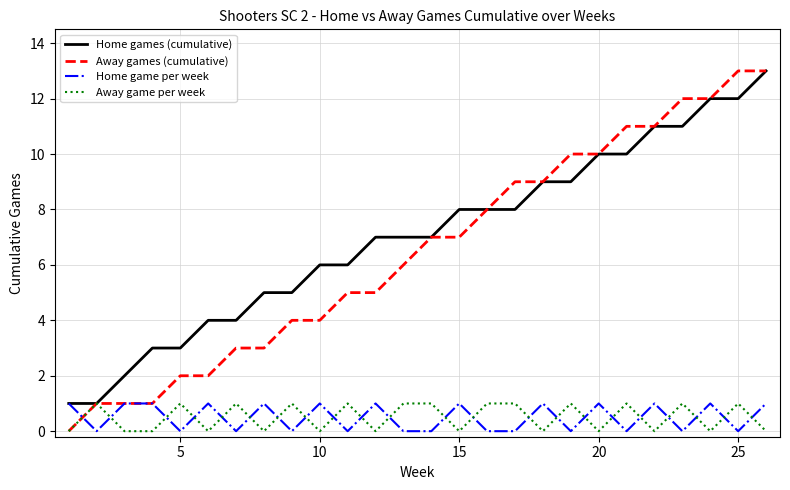

Which series has the largest total across all categories?

Home games (cumulative)